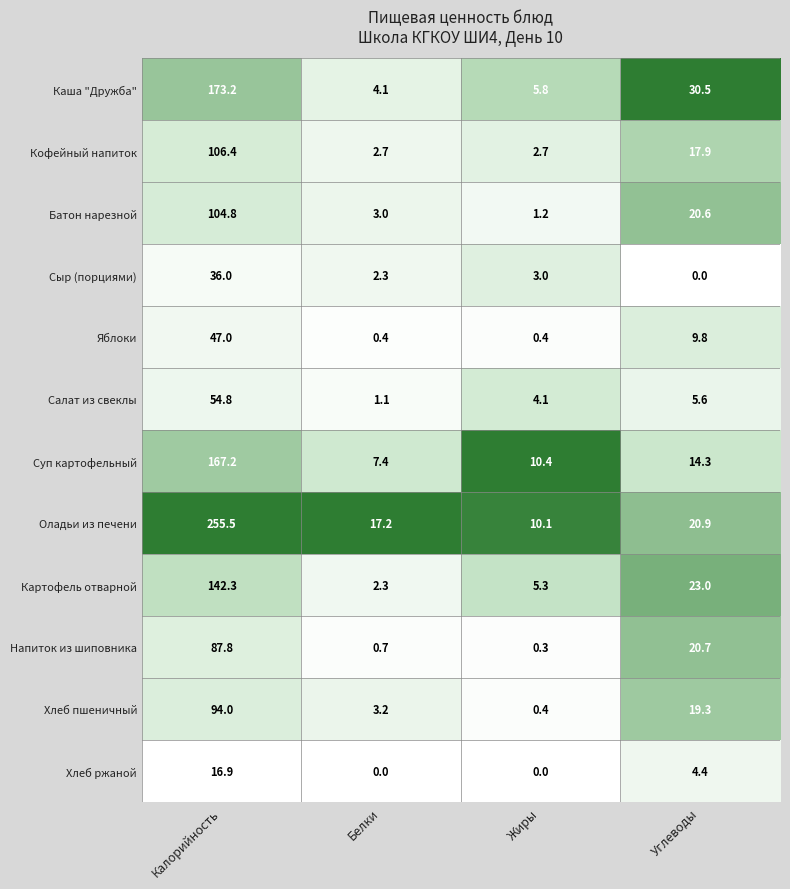

What is the total value across all series at Белки?

44.4